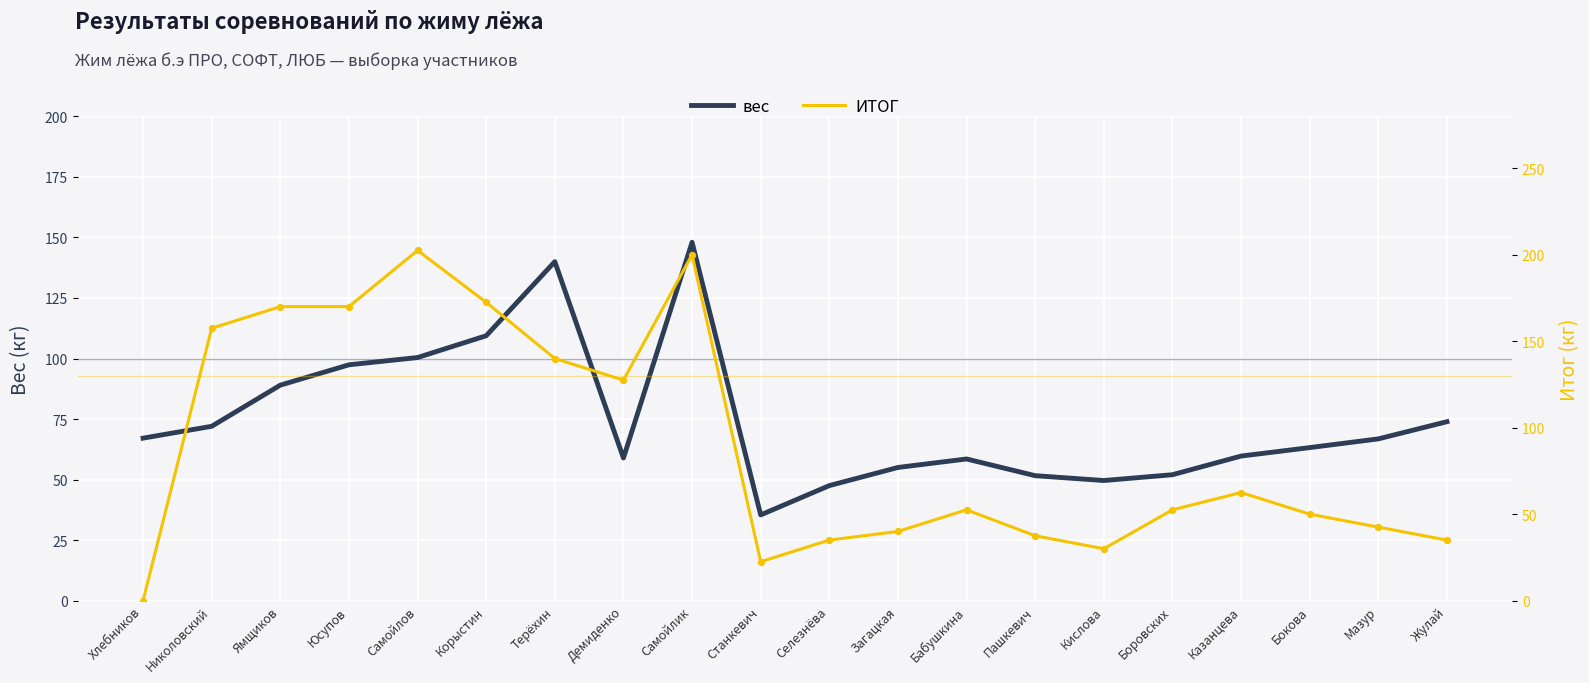

What is the total value across all series at Николовский?

229.5